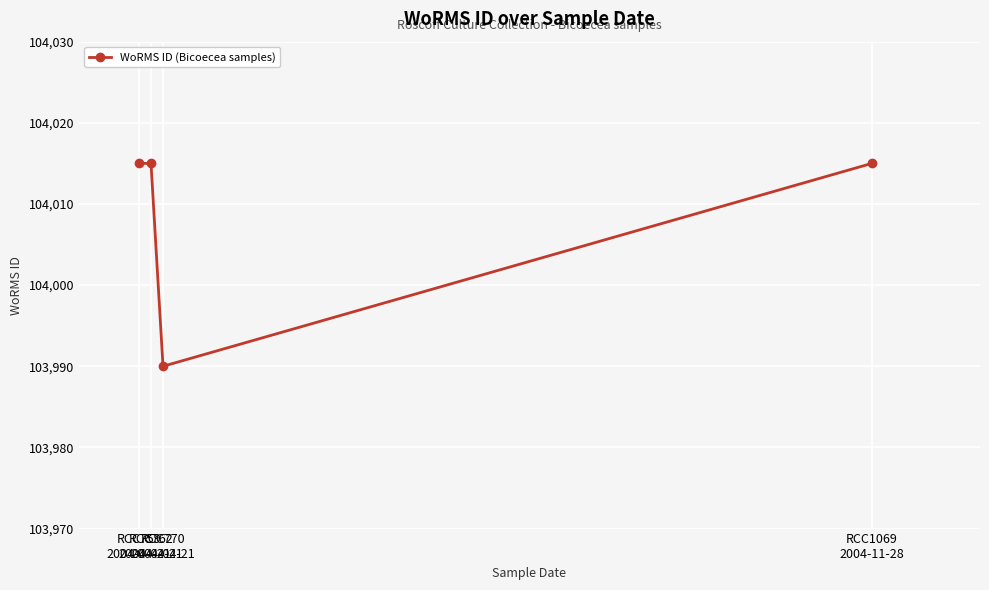

At which label is the value closest to 104002?

RCC770
2004-04-21